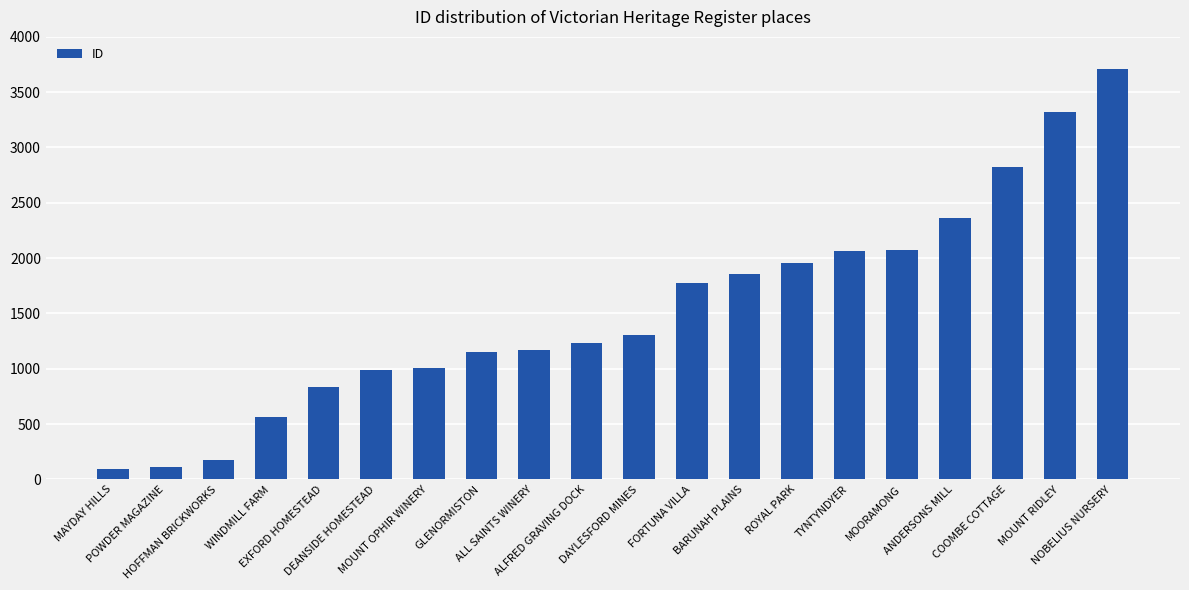

Read the value at ANDERSONS MILL, to the nearest 100.

2400